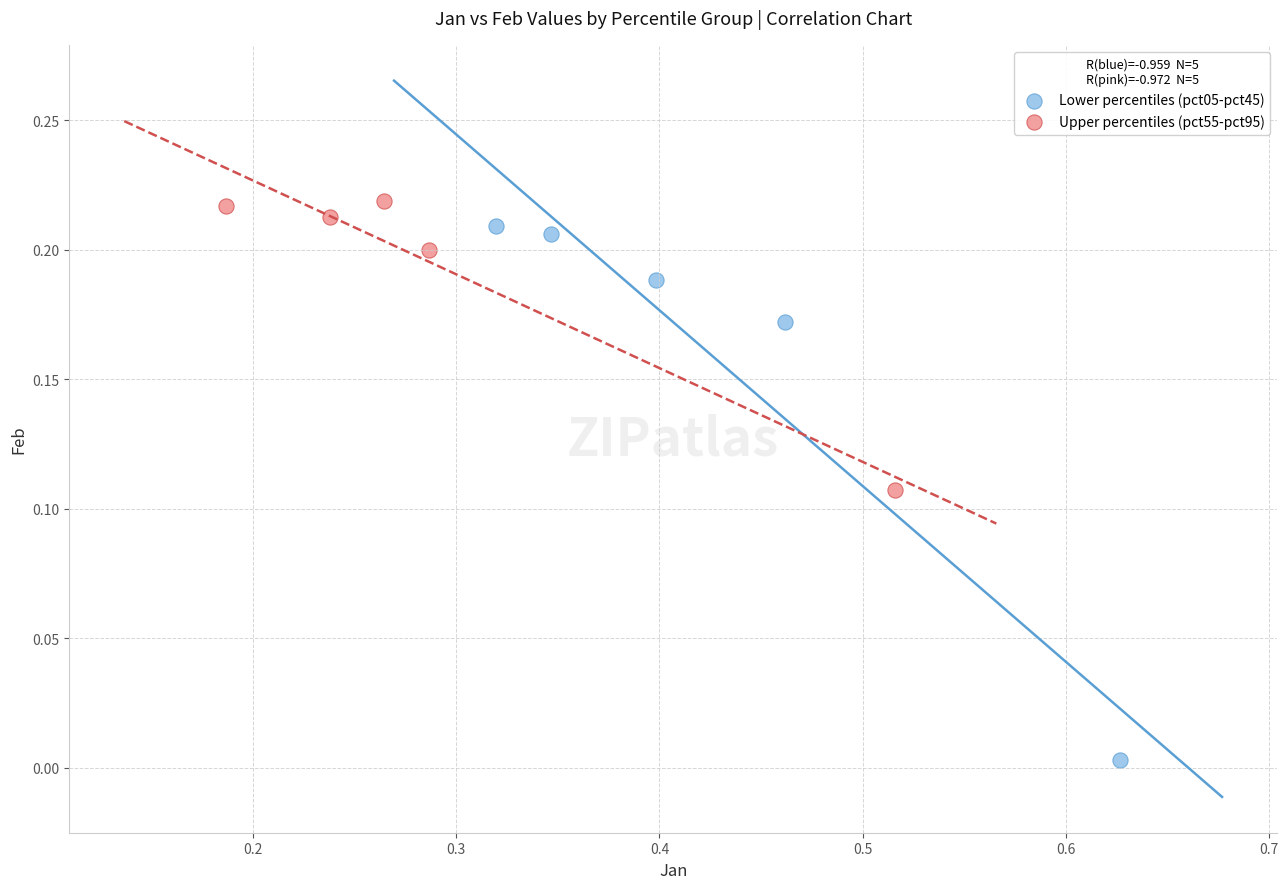

Which series contains the lowest Y value?

Lower percentiles (pct05-pct45)